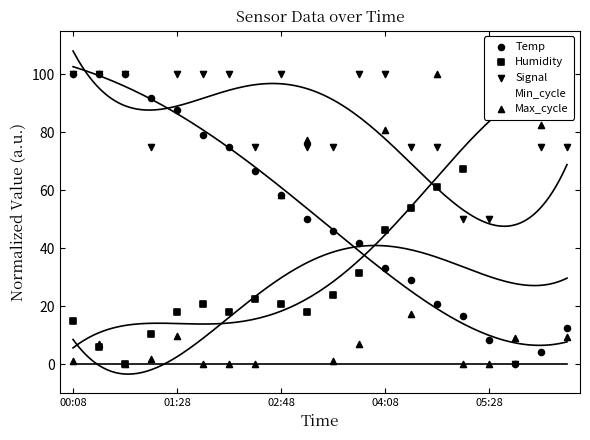

Which series has the largest total across all categories?

Signal